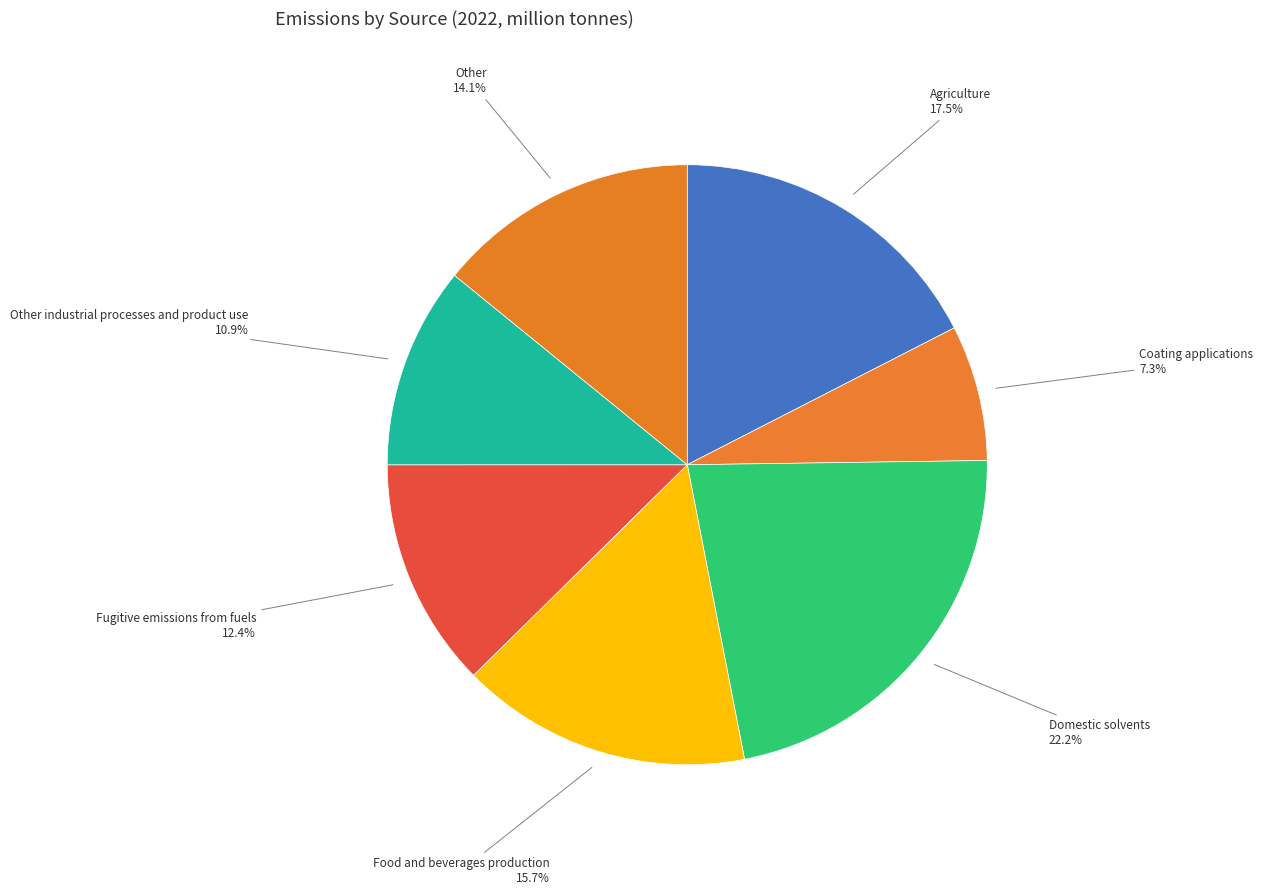

How many slices are in this pie chart?

7